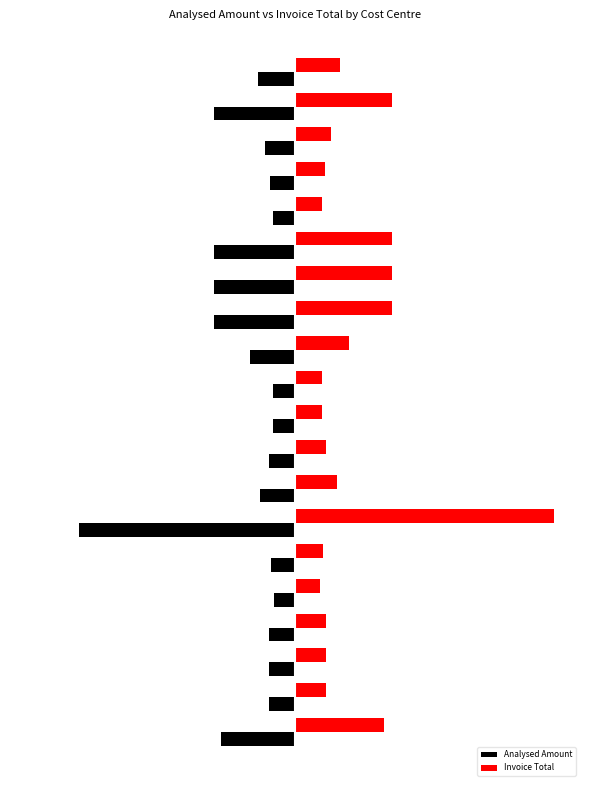

What are all the series names shown in the legend?

Analysed Amount, Invoice Total